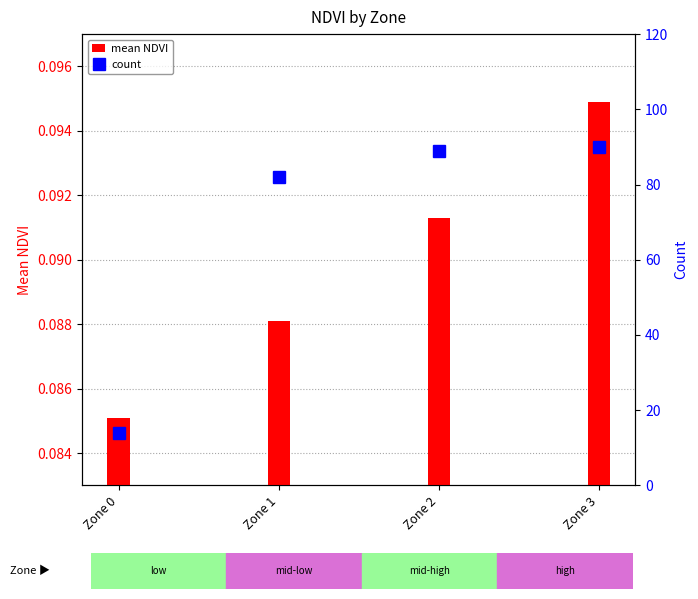

Count the number of categories in the chart.

4